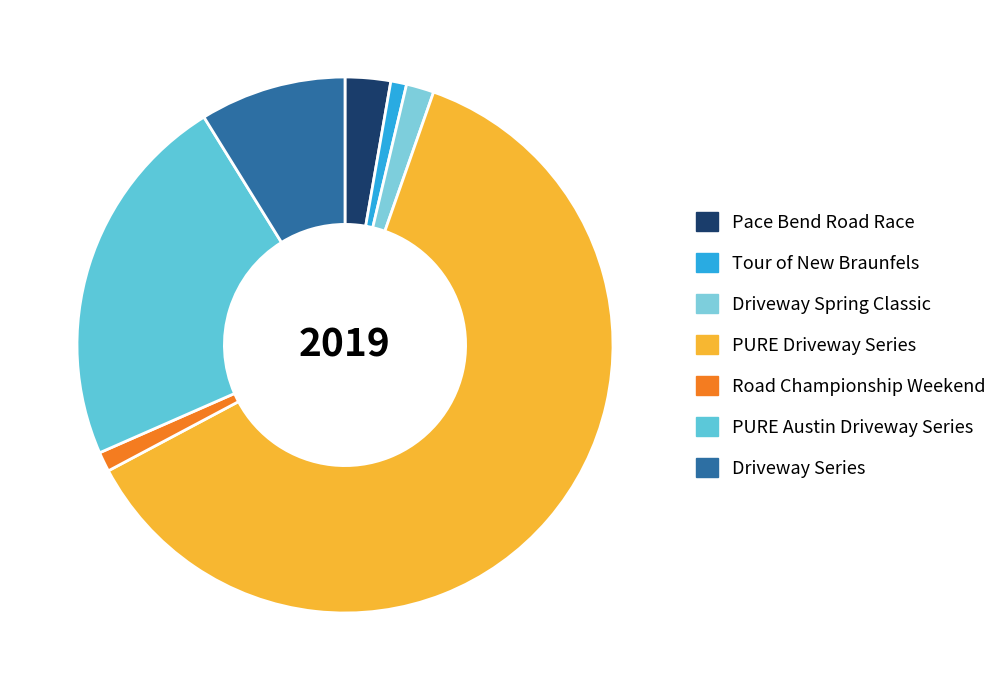

True or false: PURE Austin Driveway Series accounts for 11% of the total.

False